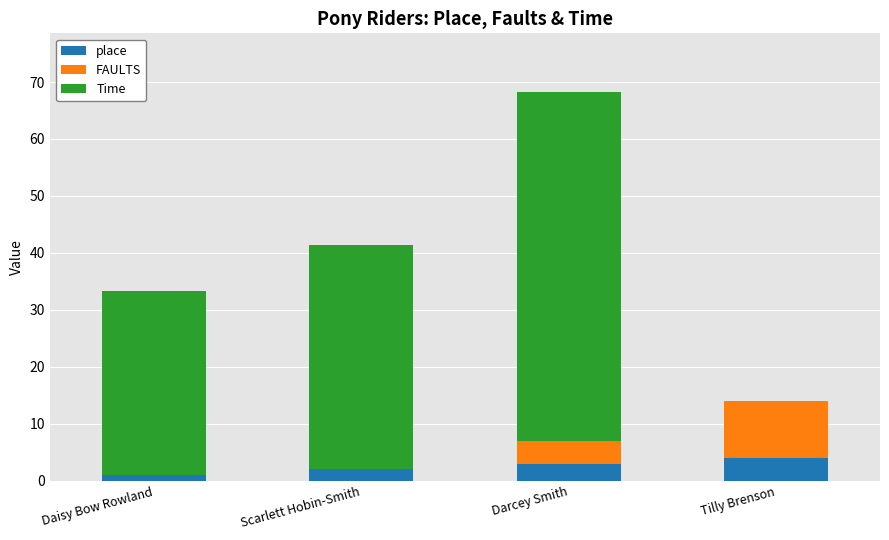

Count the number of categories in the chart.

4